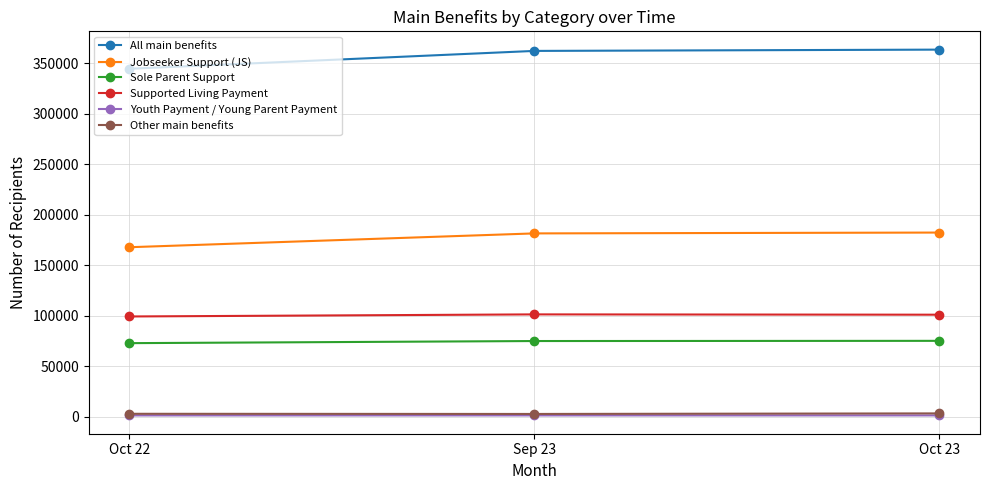

What is the maximum value shown in the chart?

363369